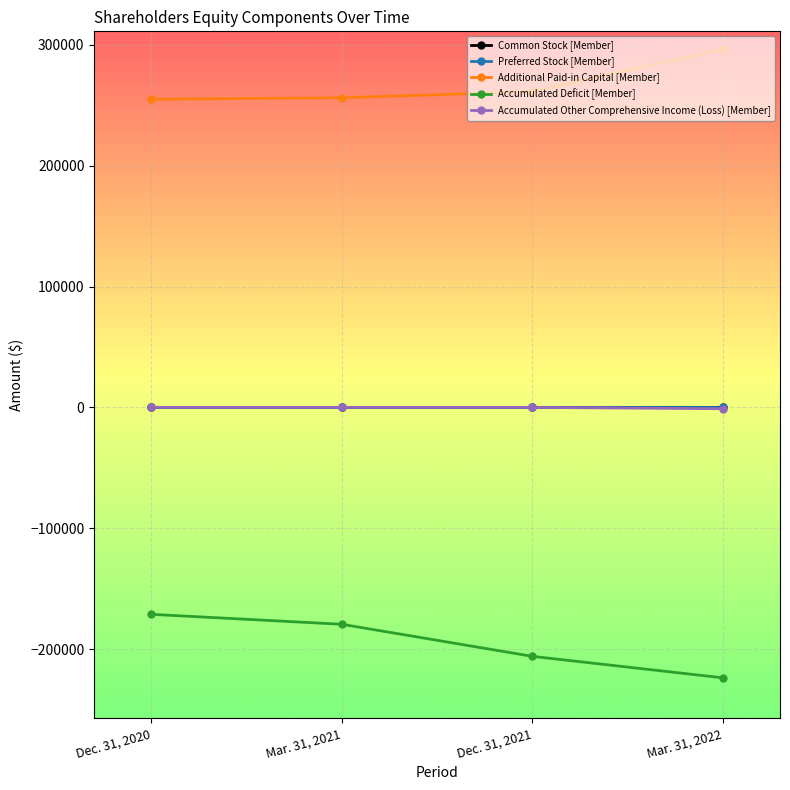

How many lines are shown in the chart?

5